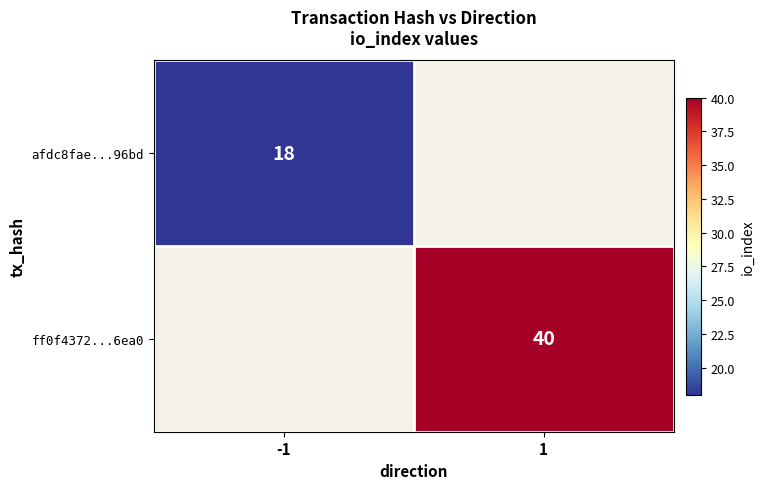

The value of ff0f4372...6ea0 at 1 is 55. True or false?

False